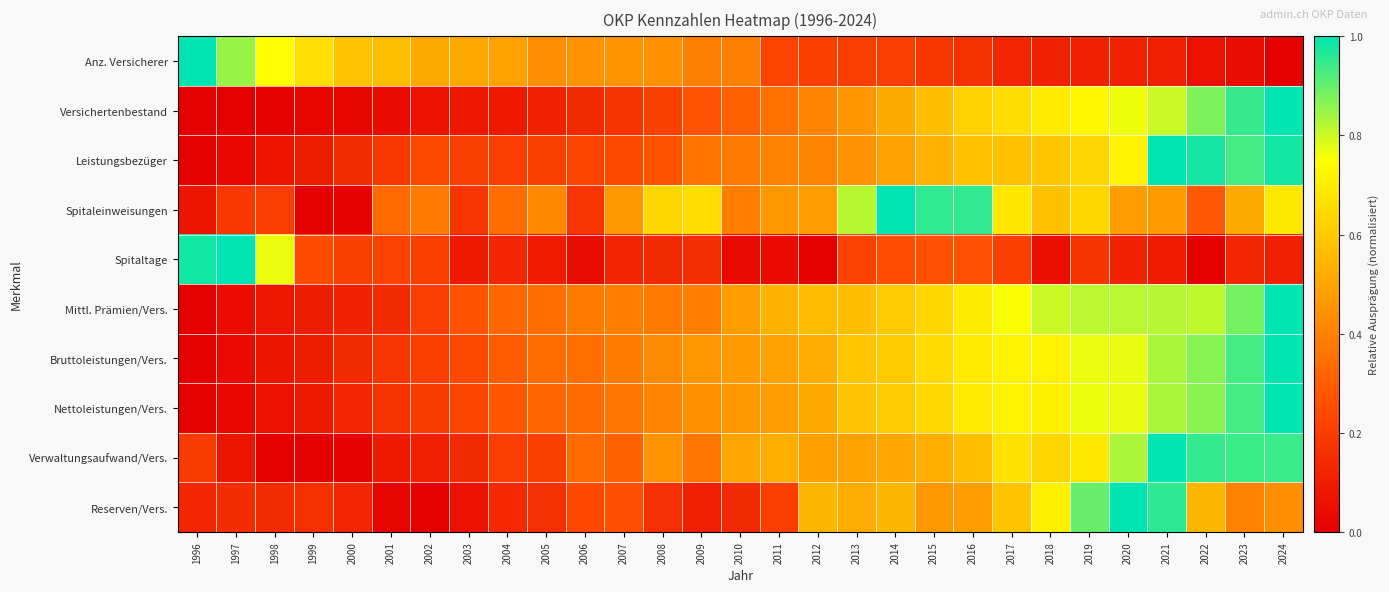

Reading left to right, extract all data points from this chart.

Anz. Versicherer: 1996=1.0	1997=0.8	1998=0.7	1999=0.7	2000=0.6	2001=0.6	2002=0.5	2003=0.5	2004=0.5	2005=0.4	2006=0.5	2007=0.5	2008=0.4	2009=0.4	2010=0.4	2011=0.2	2012=0.2	2013=0.2	2014=0.2	2015=0.2	2016=0.2	2017=0.1	2018=0.1	2019=0.1	2020=0.1	2021=0.1	2022=0.1	2023=0.0	2024=0.0
Versichertenbestand: 1996=0.0	1997=0.0	1998=0.0	1999=0.0	2000=0.0	2001=0.0	2002=0.1	2003=0.1	2004=0.1	2005=0.1	2006=0.1	2007=0.2	2008=0.2	2009=0.3	2010=0.3	2011=0.4	2012=0.4	2013=0.5	2014=0.5	2015=0.6	2016=0.6	2017=0.7	2018=0.7	2019=0.7	2020=0.8	2021=0.8	2022=0.9	2023=0.9	2024=1.0
Leistungsbezüger: 1996=0.0	1997=0.0	1998=0.1	1999=0.1	2000=0.1	2001=0.2	2002=0.2	2003=0.2	2004=0.2	2005=0.2	2006=0.2	2007=0.2	2008=0.3	2009=0.4	2010=0.4	2011=0.4	2012=0.4	2013=0.5	2014=0.5	2015=0.5	2016=0.6	2017=0.6	2018=0.6	2019=0.6	2020=0.7	2021=1.0	2022=1.0	2023=0.9	2024=1.0
Spitaleinweisungen: 1996=0.1	1997=0.2	1998=0.2	1999=0.0	2000=0.0	2001=0.3	2002=0.4	2003=0.2	2004=0.3	2005=0.4	2006=0.2	2007=0.5	2008=0.6	2009=0.7	2010=0.4	2011=0.5	2012=0.5	2013=0.8	2014=1.0	2015=1.0	2016=1.0	2017=0.7	2018=0.6	2019=0.6	2020=0.5	2021=0.5	2022=0.3	2023=0.5	2024=0.7
Spitaltage: 1996=1.0	1997=1.0	1998=0.8	1999=0.2	2000=0.2	2001=0.2	2002=0.2	2003=0.1	2004=0.1	2005=0.1	2006=0.0	2007=0.1	2008=0.1	2009=0.2	2010=0.0	2011=0.0	2012=0.0	2013=0.2	2014=0.3	2015=0.3	2016=0.3	2017=0.2	2018=0.1	2019=0.2	2020=0.1	2021=0.1	2022=0.0	2023=0.1	2024=0.1
Mittl. Prämien/Vers.: 1996=0.0	1997=0.0	1998=0.1	1999=0.1	2000=0.1	2001=0.1	2002=0.2	2003=0.3	2004=0.3	2005=0.3	2006=0.4	2007=0.4	2008=0.4	2009=0.4	2010=0.5	2011=0.5	2012=0.6	2013=0.6	2014=0.6	2015=0.6	2016=0.7	2017=0.8	2018=0.8	2019=0.8	2020=0.8	2021=0.8	2022=0.8	2023=0.9	2024=1.0
Bruttoleistungen/Vers.: 1996=0.0	1997=0.0	1998=0.1	1999=0.1	2000=0.1	2001=0.2	2002=0.2	2003=0.2	2004=0.3	2005=0.3	2006=0.3	2007=0.4	2008=0.4	2009=0.5	2010=0.5	2011=0.5	2012=0.5	2013=0.6	2014=0.6	2015=0.7	2016=0.7	2017=0.7	2018=0.7	2019=0.8	2020=0.8	2021=0.8	2022=0.9	2023=0.9	2024=1.0
Nettoleistungen/Vers.: 1996=0.0	1997=0.0	1998=0.1	1999=0.1	2000=0.1	2001=0.2	2002=0.2	2003=0.2	2004=0.3	2005=0.3	2006=0.3	2007=0.4	2008=0.4	2009=0.4	2010=0.5	2011=0.5	2012=0.5	2013=0.6	2014=0.6	2015=0.6	2016=0.7	2017=0.7	2018=0.7	2019=0.8	2020=0.8	2021=0.8	2022=0.9	2023=0.9	2024=1.0
Verwaltungsaufwand/Vers.: 1996=0.2	1997=0.1	1998=0.0	1999=0.0	2000=0.0	2001=0.1	2002=0.1	2003=0.1	2004=0.2	2005=0.2	2006=0.3	2007=0.3	2008=0.4	2009=0.4	2010=0.5	2011=0.5	2012=0.5	2013=0.5	2014=0.5	2015=0.5	2016=0.6	2017=0.7	2018=0.6	2019=0.7	2020=0.8	2021=1.0	2022=0.9	2023=0.9	2024=0.9
Reserven/Vers.: 1996=0.1	1997=0.1	1998=0.1	1999=0.2	2000=0.1	2001=0.0	2002=0.0	2003=0.1	2004=0.1	2005=0.2	2006=0.2	2007=0.3	2008=0.2	2009=0.1	2010=0.1	2011=0.2	2012=0.5	2013=0.5	2014=0.5	2015=0.5	2016=0.5	2017=0.6	2018=0.7	2019=0.9	2020=1.0	2021=1.0	2022=0.5	2023=0.4	2024=0.4